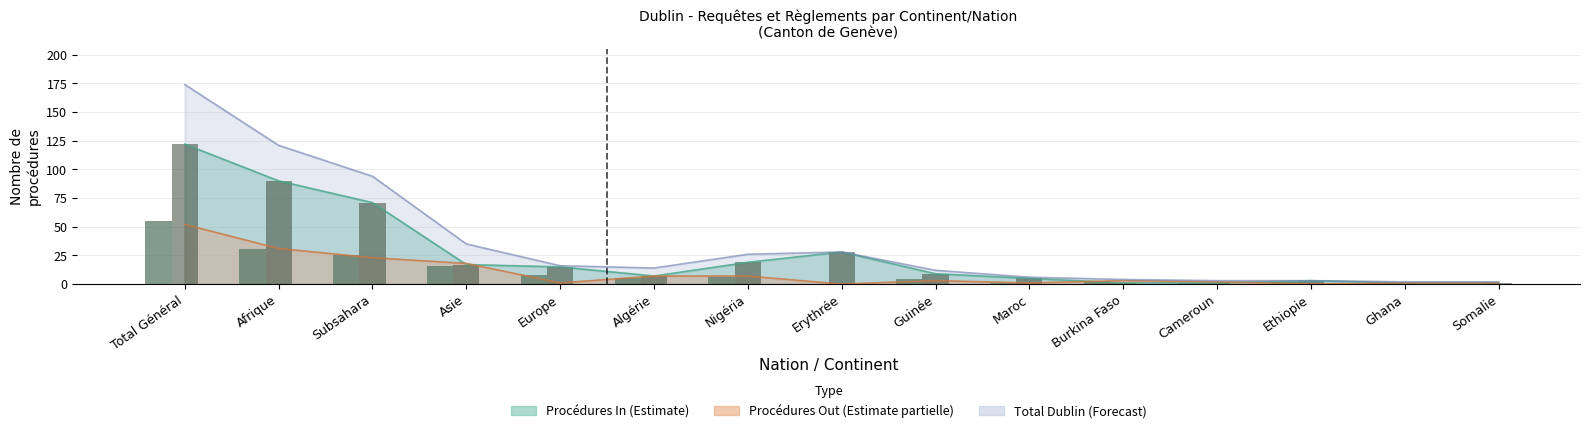

At which label does Règlements In reach its minimum?

Burkina Faso